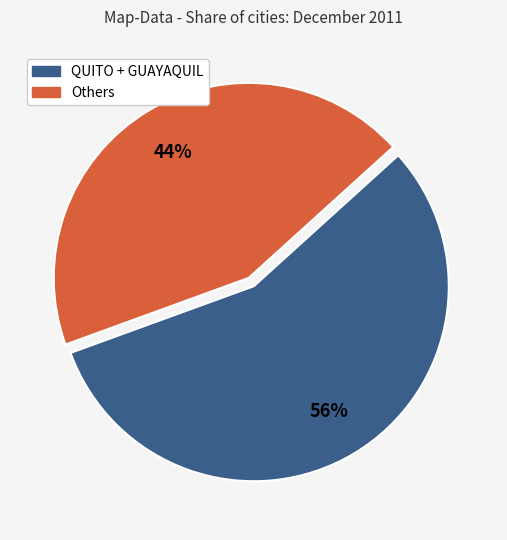

Is there a majority slice in this chart?

Yes